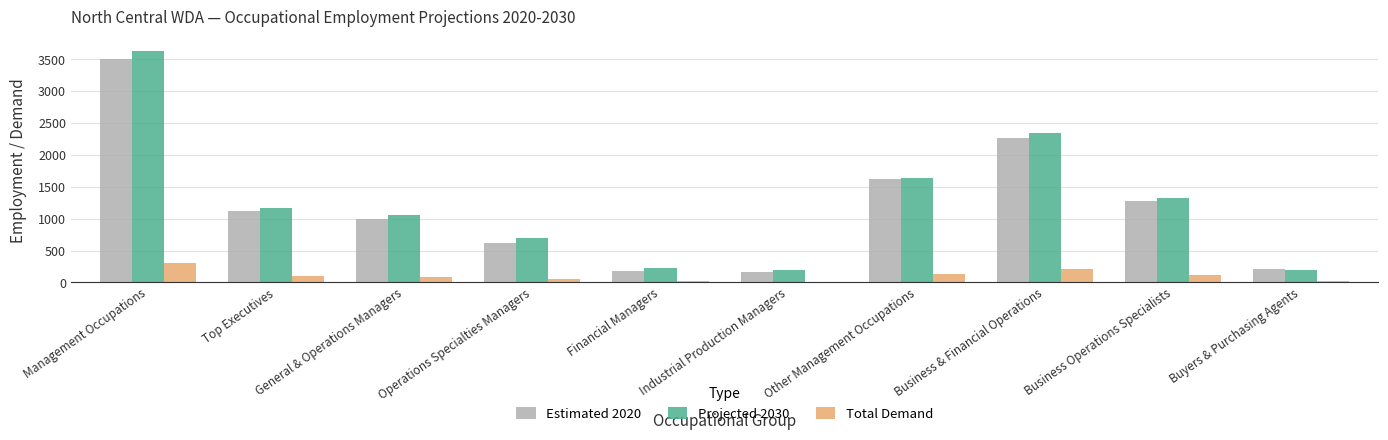

What is the label of the 1st bar from the right?

Buyers & Purchasing Agents